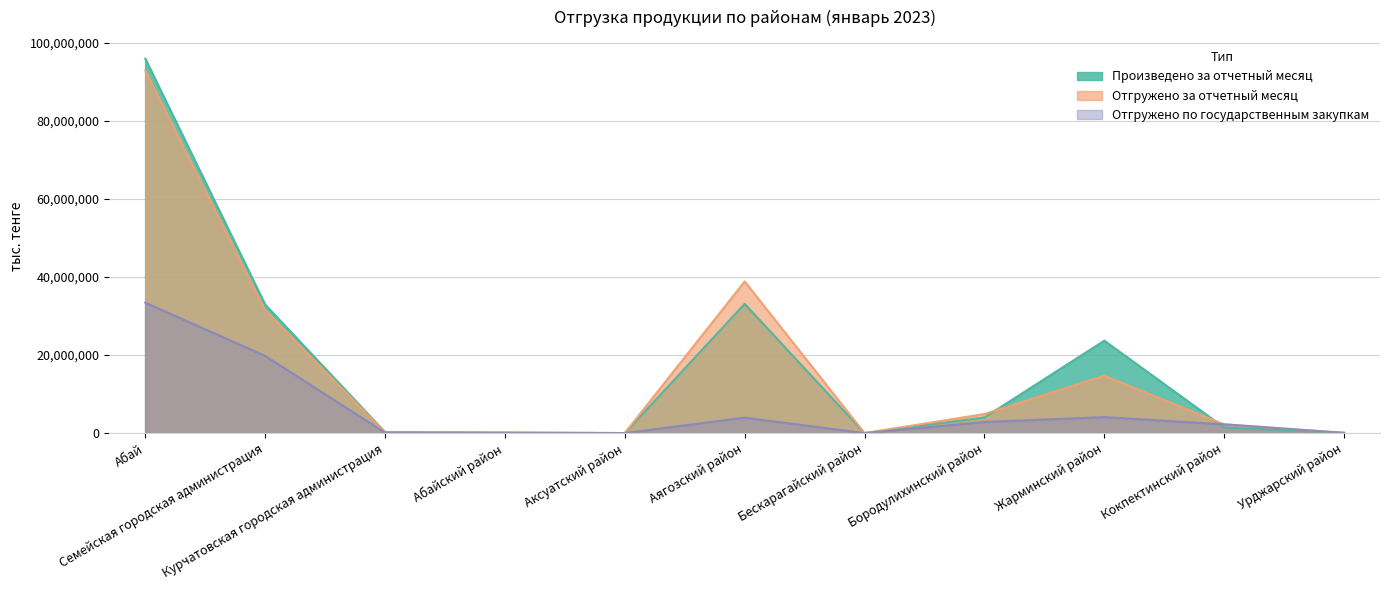

Reading left to right, transcribe all the data shown in this chart.

Произведено за отчетный месяц: Абай=95917590	Семейская городская администрация=32956595	Курчатовская городская администрация=294371	Абайский район=186048	Аксуатский район=35029	Аягозский район=33116034	Бескарагайский район=24661	Бородулихинский район=4037184	Жарминский район=23711897	Кокпектинский район=1464848	Урджарский район=90923
Отгружено за отчетный месяц: Абай=92896741	Семейская городская администрация=31452606	Курчатовская городская администрация=294371	Абайский район=186048	Аксуатский район=35029	Аягозский район=38875057	Бескарагайский район=24661	Бородулихинский район=4919490	Жарминский район=14743028	Кокпектинский район=2275528	Урджарский район=90923
Отгружено по государственным закупкам: Абай=33423597	Семейская городская администрация=19804775	Курчатовская городская администрация=152272	Абайский район=36431	Аксуатский район=35029	Аягозский район=3992560	Бескарагайский район=24661	Бородулихинский район=2888259	Жарминский район=4123159	Кокпектинский район=2275528	Урджарский район=90923